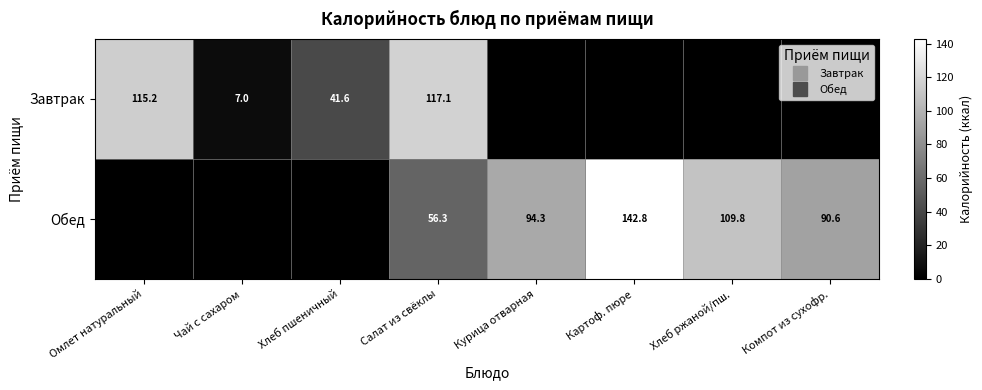

At which label does Обед reach its minimum?

Омлет натуральный